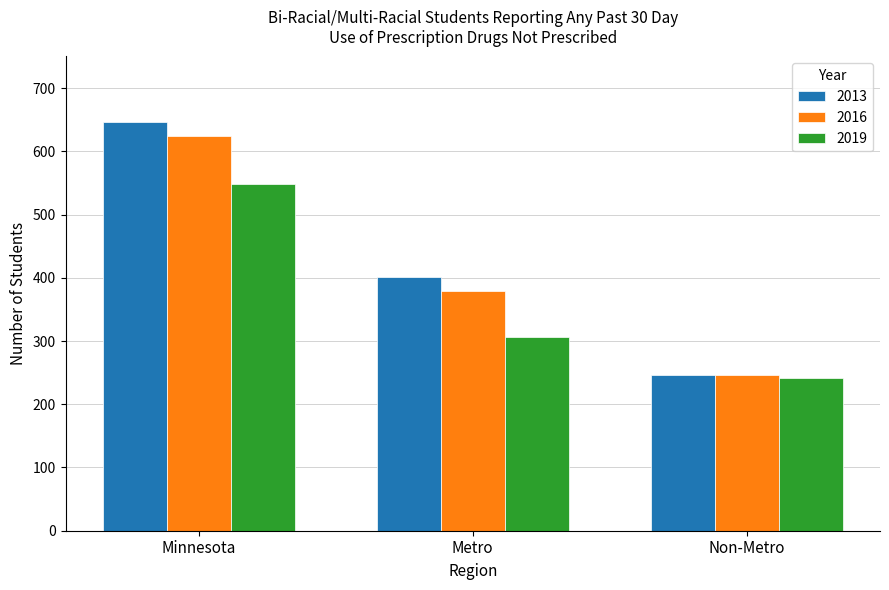

How many series are shown in this chart?

3